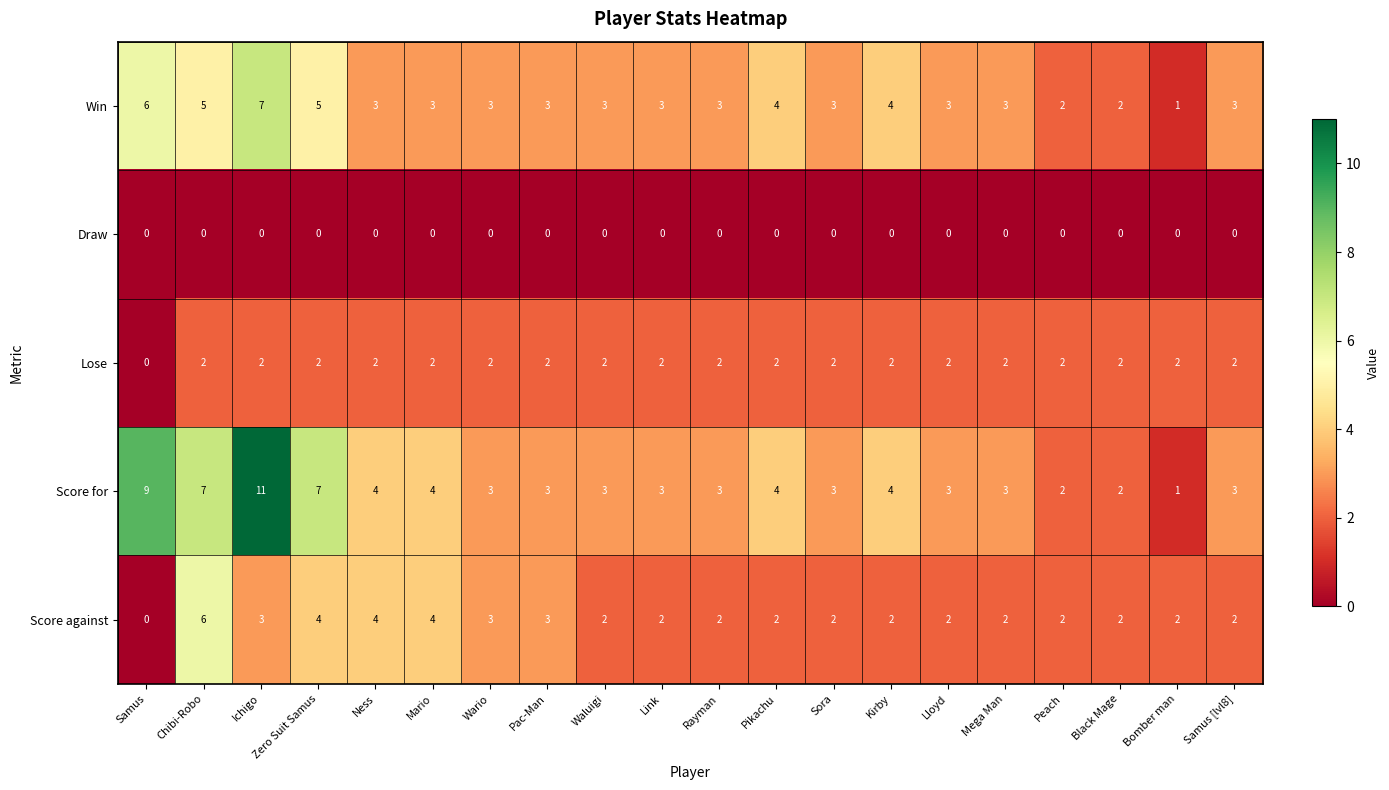

What is the spread (max minus min) of values at Ichigo?

11